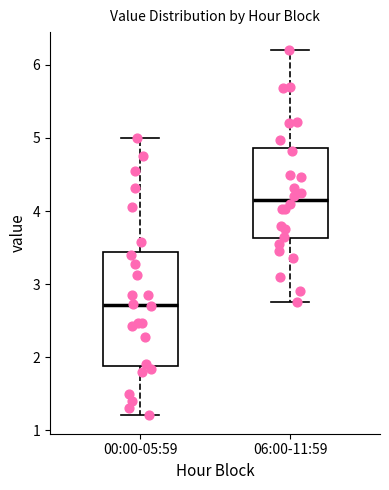

Which box has the highest median line?

06:00-11:59